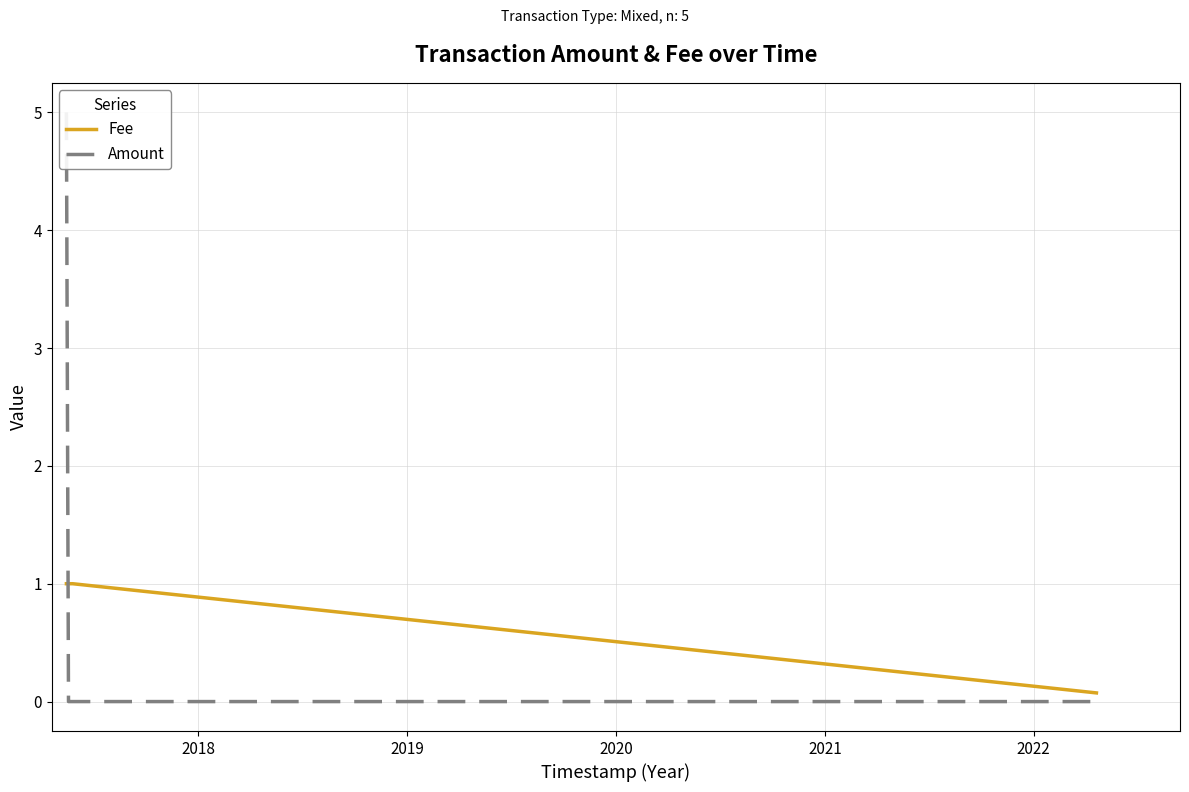

Reading right to left, what are all the values shown in this chart?

Fee: 0.1	1.0	1.0	1.0	1.0
Amount: 0.0	0.0	0.0	0.0	5.0